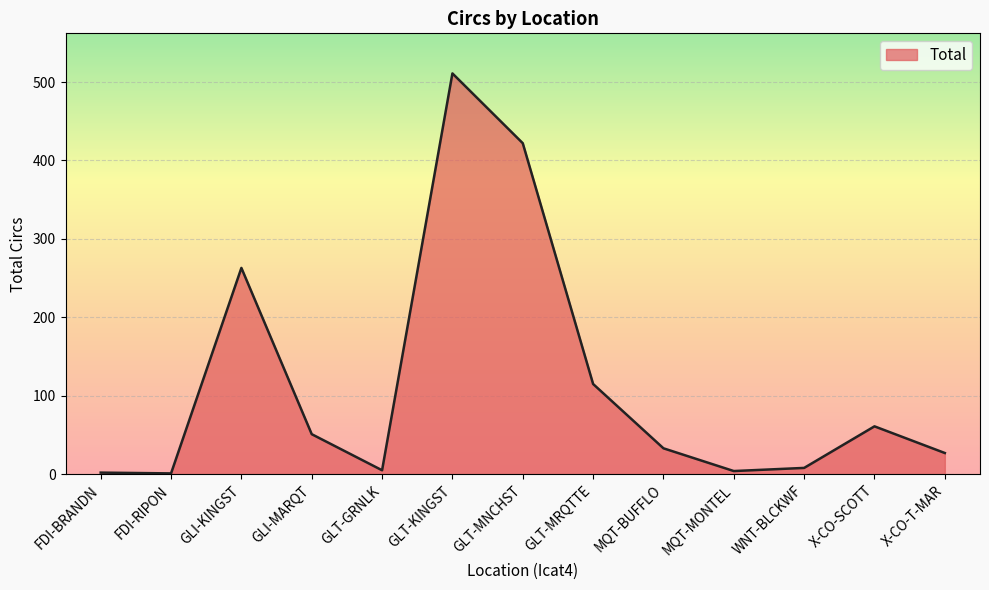

Which label corresponds to the largest value in the chart?

GLT-KINGST